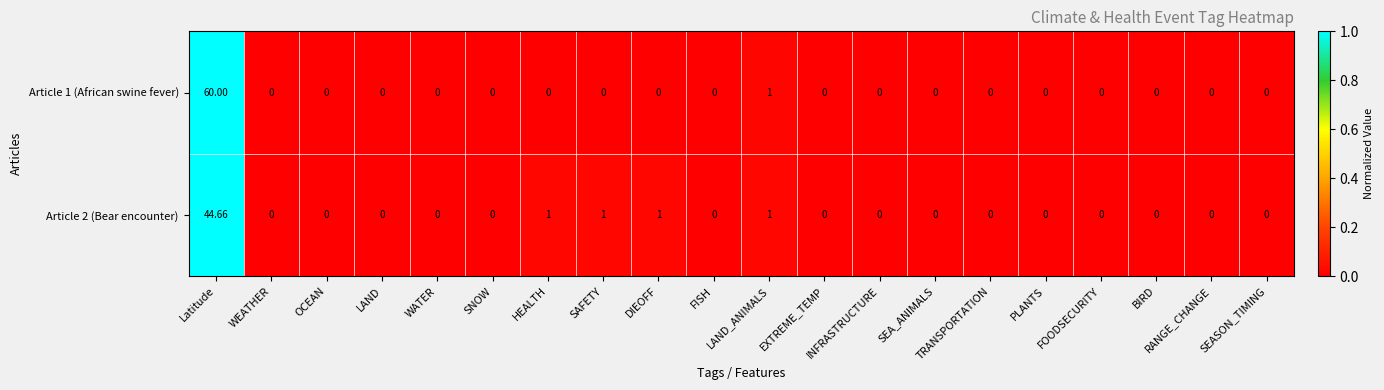

At which category is the sum across all series the highest?

Latitude